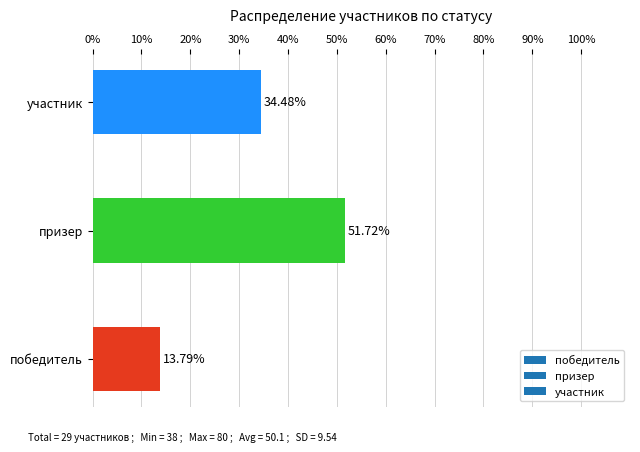

Where is the data nearest to the value 32?

участник